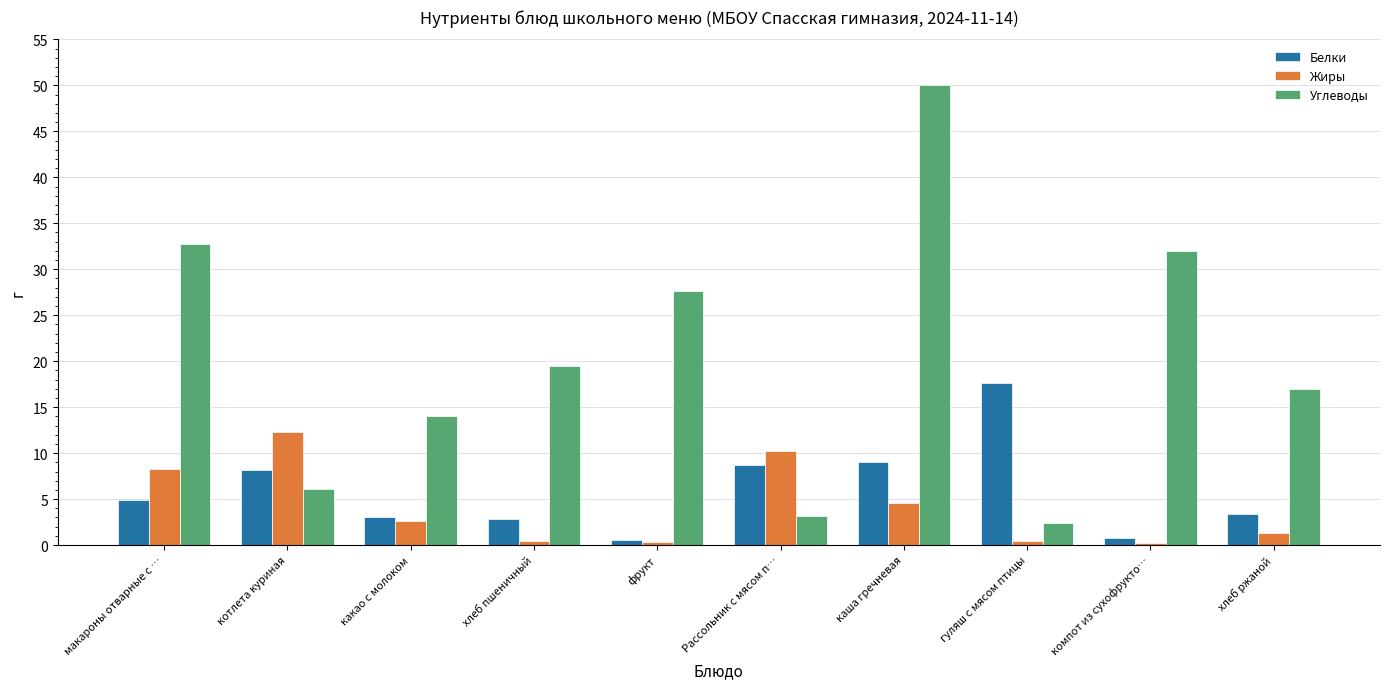

What is the difference between the maximum and second lowest values in the Жиры series?

11.9